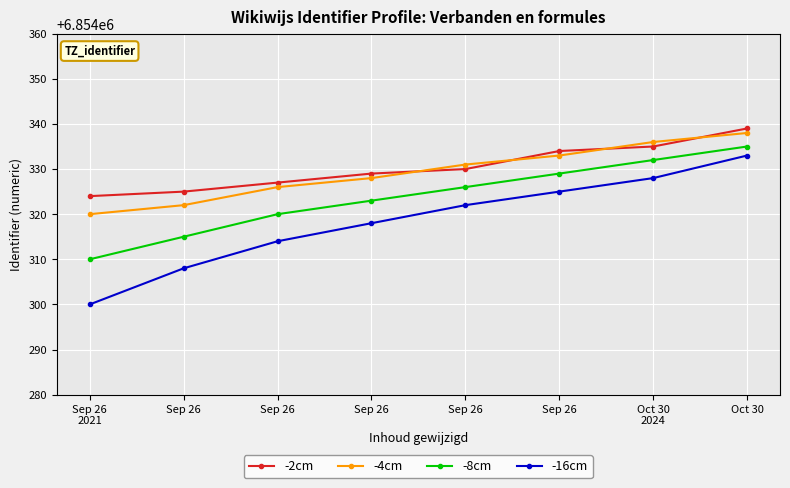

Is this an area chart (filled region under the line)?

No